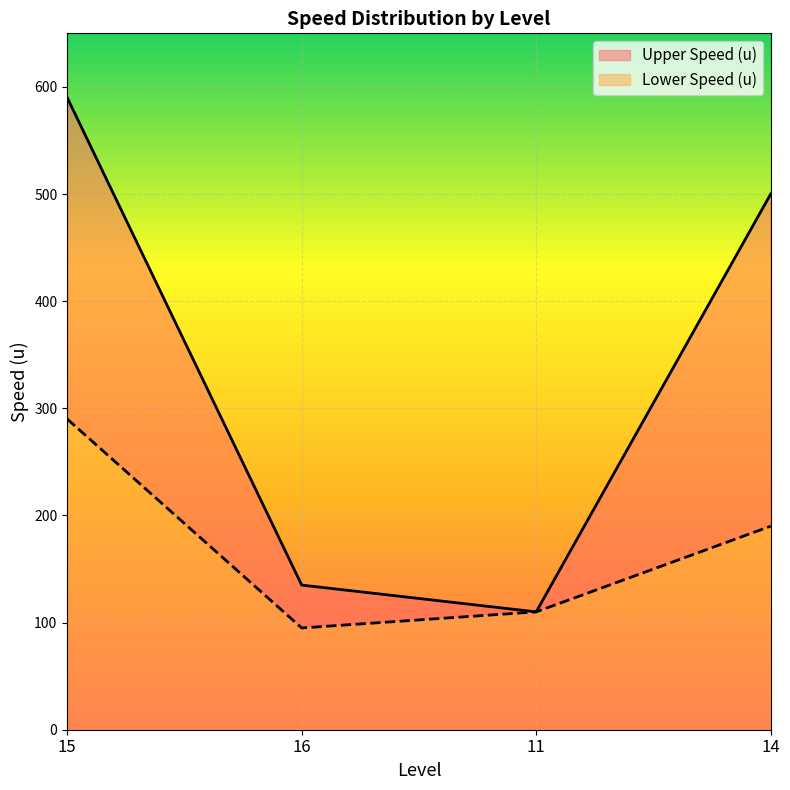

The Lower Speed (u) series shows 95 at 16. True or false?

True